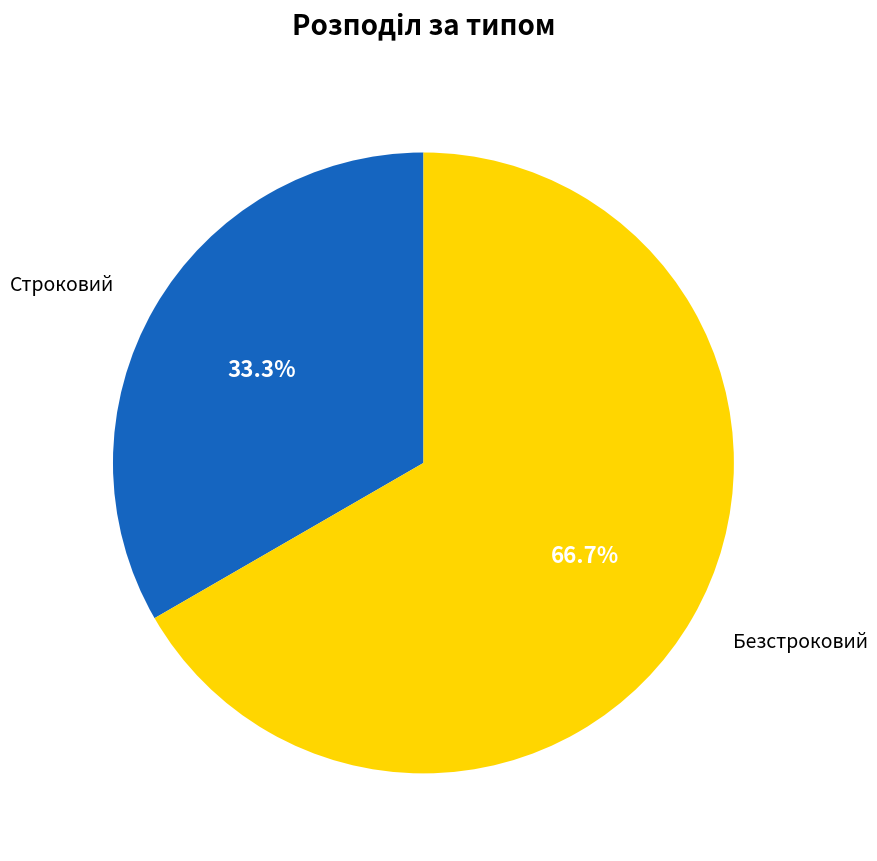

Combined, do Безстроковий and Строковий account for over 50%?

Yes